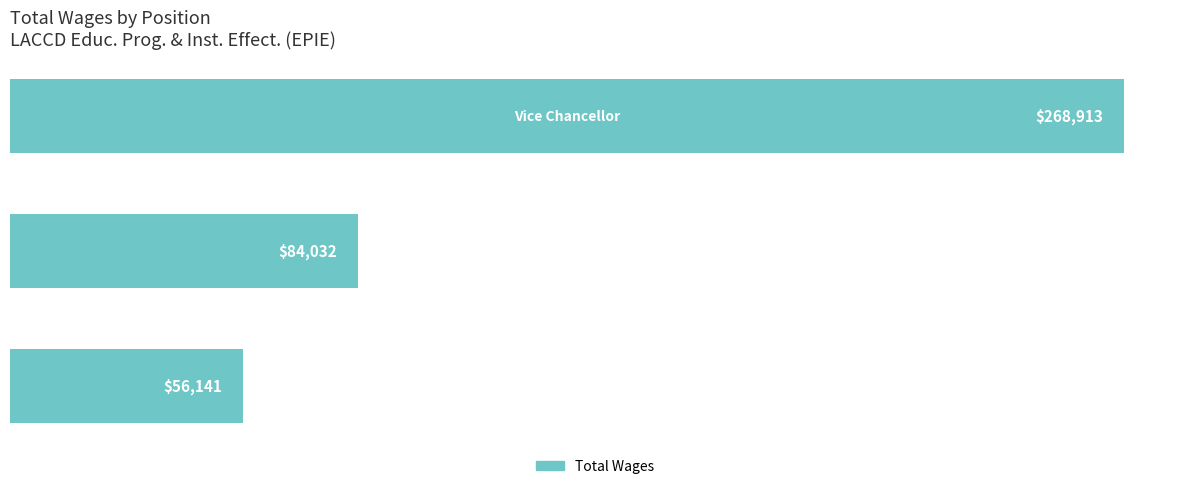

How many bars are there in total?

3